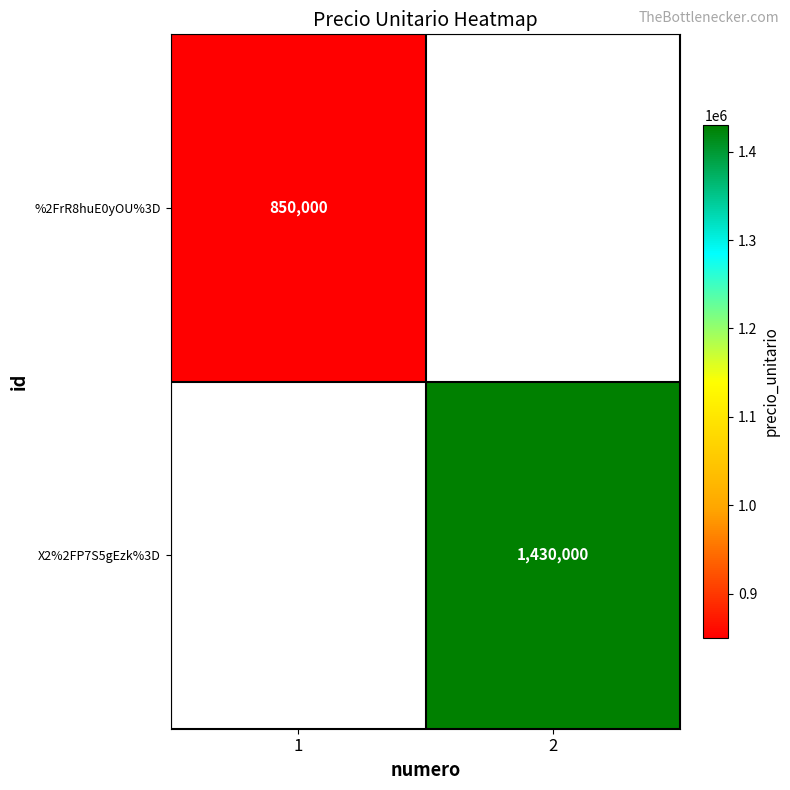

What is the total value across all series at 1?

850000